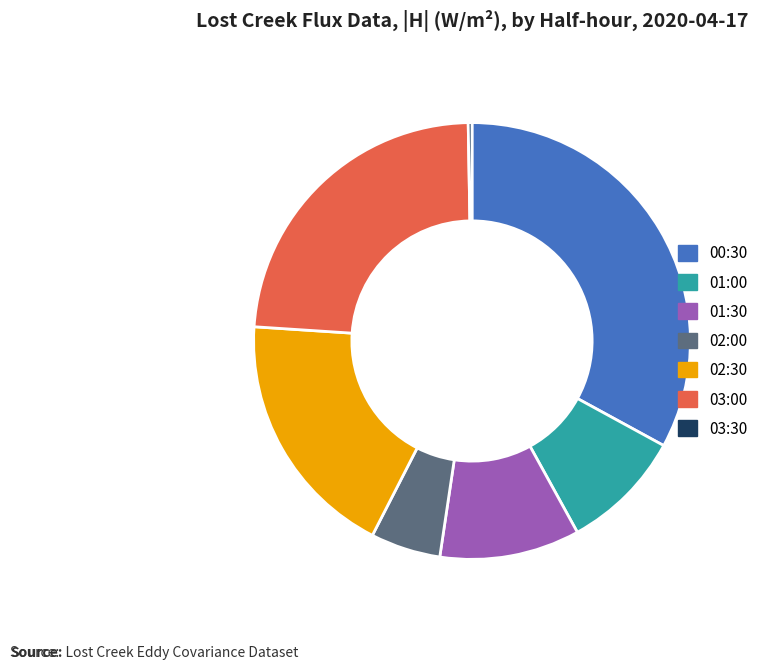

Is 03:00 the majority of the pie?

No